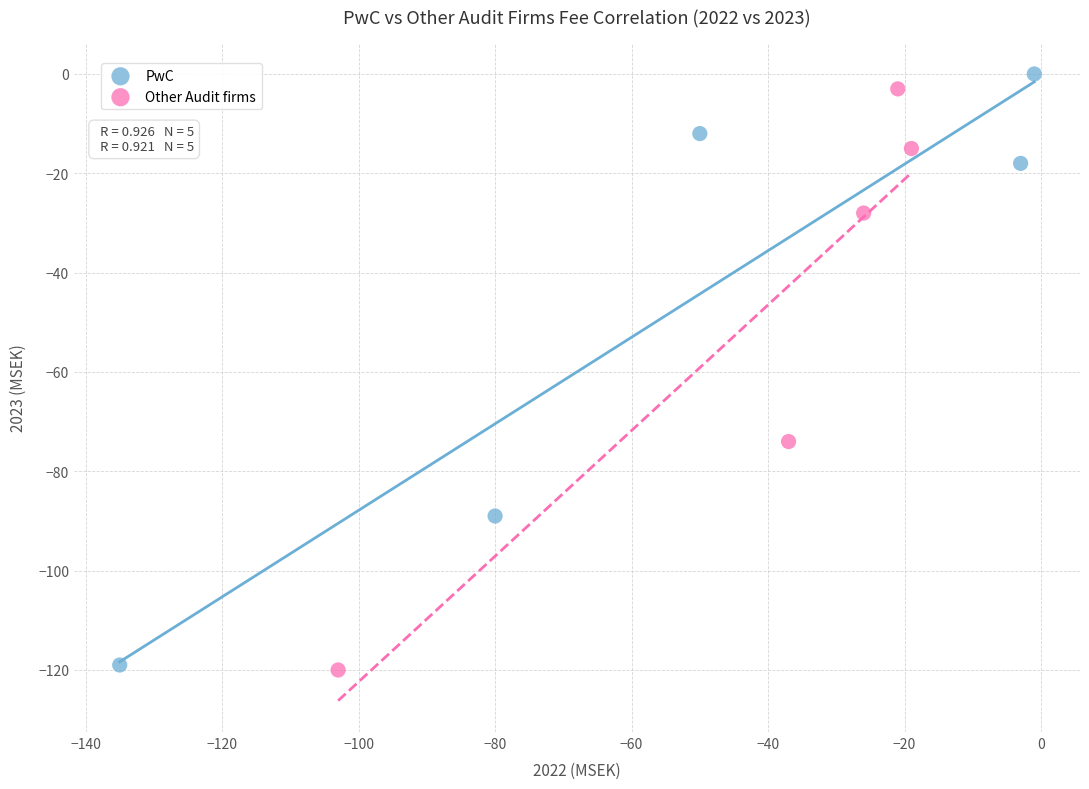

Which series has the largest Y range (max minus min)?

PwC